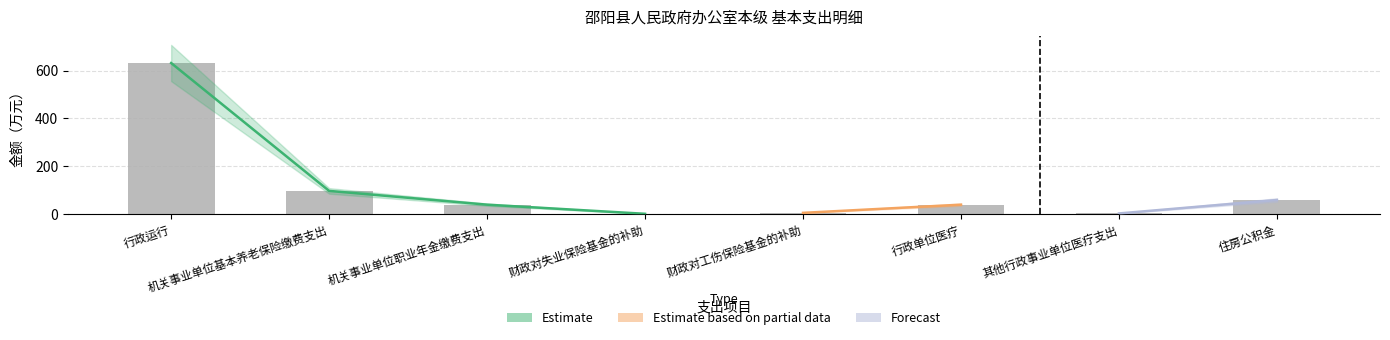

List the labels in order of value, largest first.

行政运行, 机关事业单位基本养老保险缴费支出, 住房公积金, 机关事业单位职业年金缴费支出, 行政单位医疗, 财政对工伤保险基金的补助, 其他行政事业单位医疗支出, 财政对失业保险基金的补助